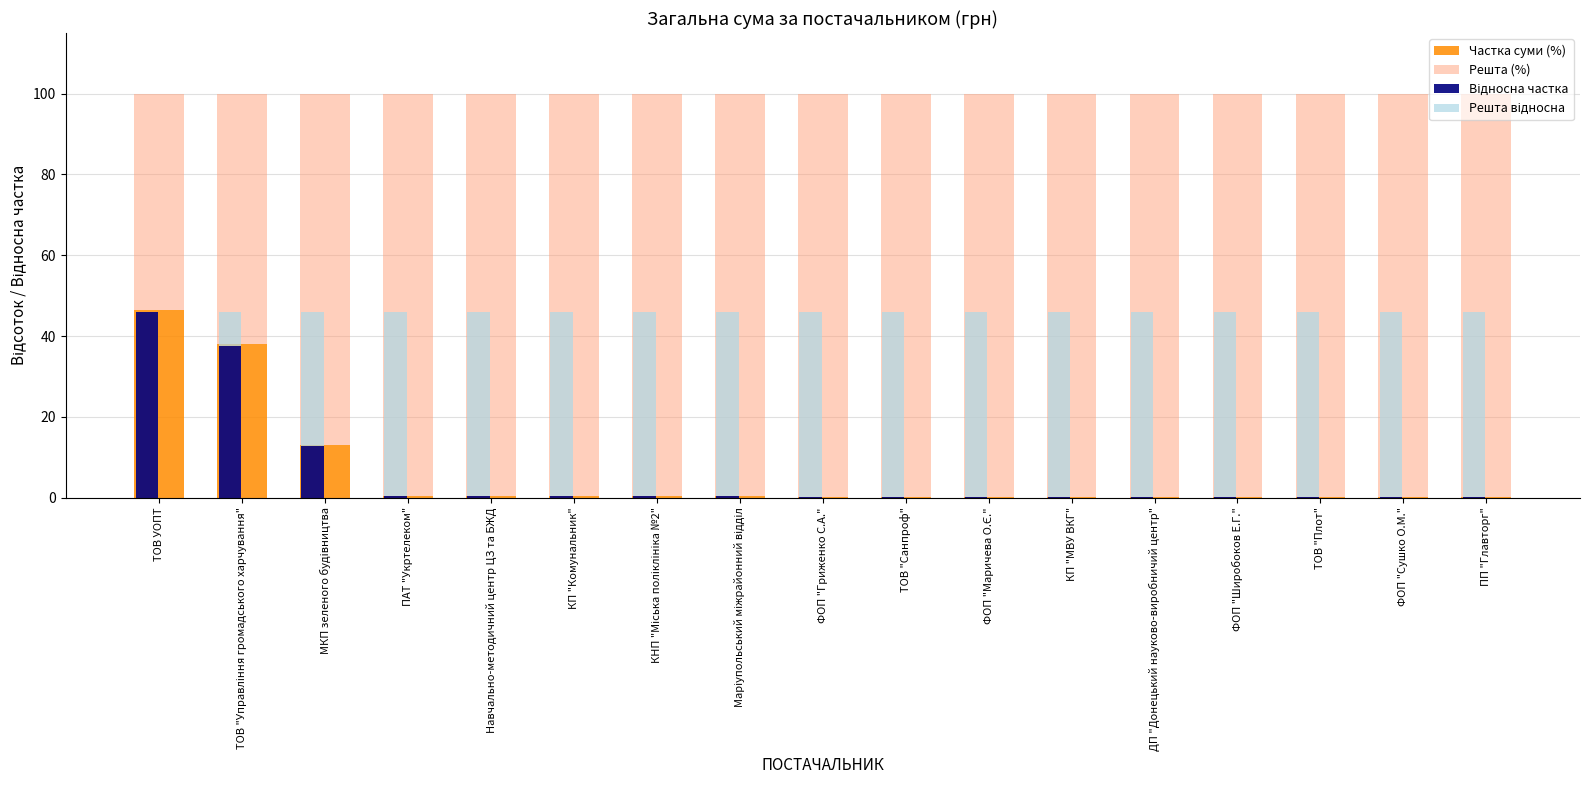

List the labels in order of Відносна частка value, largest first.

ТОВ УОПТ, ТОВ "Управління громадського харчування", МКП зеленого будiвництва, Навчально-методичний центр ЦЗ та БЖД, ПАТ "Укртелеком", Маріупольський міжрайонний відділ, КП "Комунальник", КНП "Міська поліклініка №2", ФОП "Гриженко С.А.", КП "МВУ ВКГ", ФОП "Маричева О.Є.", ТОВ "Санпроф", ПП "Главторг", ДП "Донецький науково-виробничий центр", ТОВ "Плот", ФОП "Сушко О.М.", ФОП "Широбоков Е.Г."